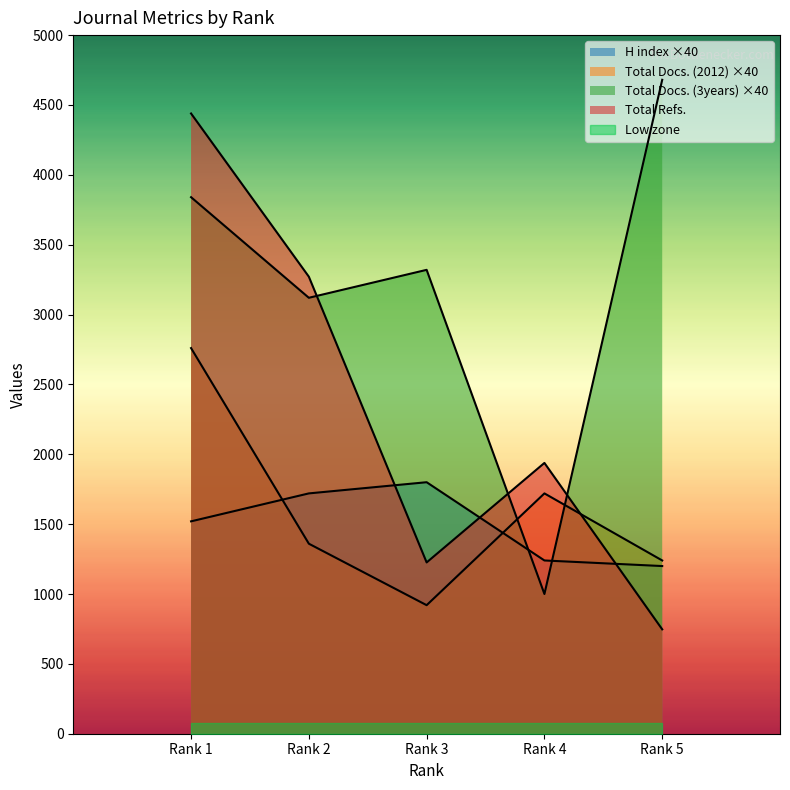

What is the value of the H index point at the 4th from the left?

1240